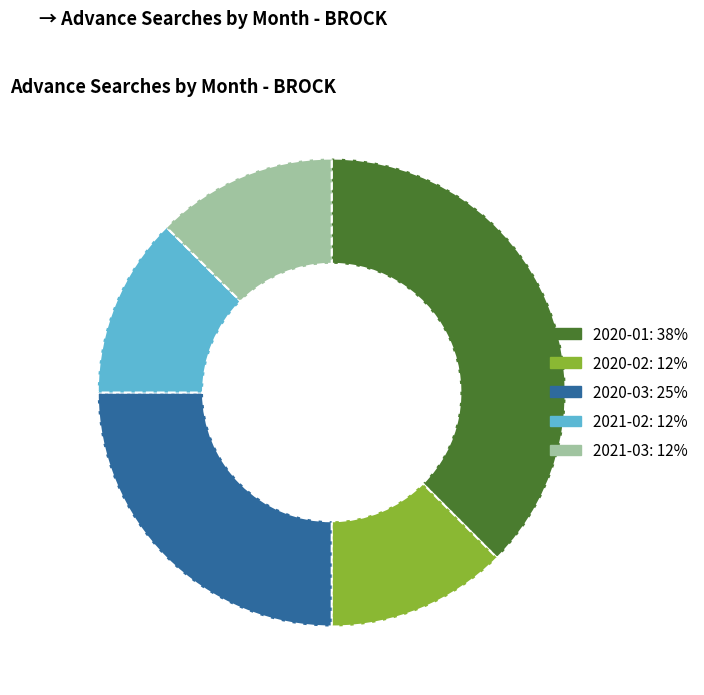

Is there a majority slice in this chart?

No